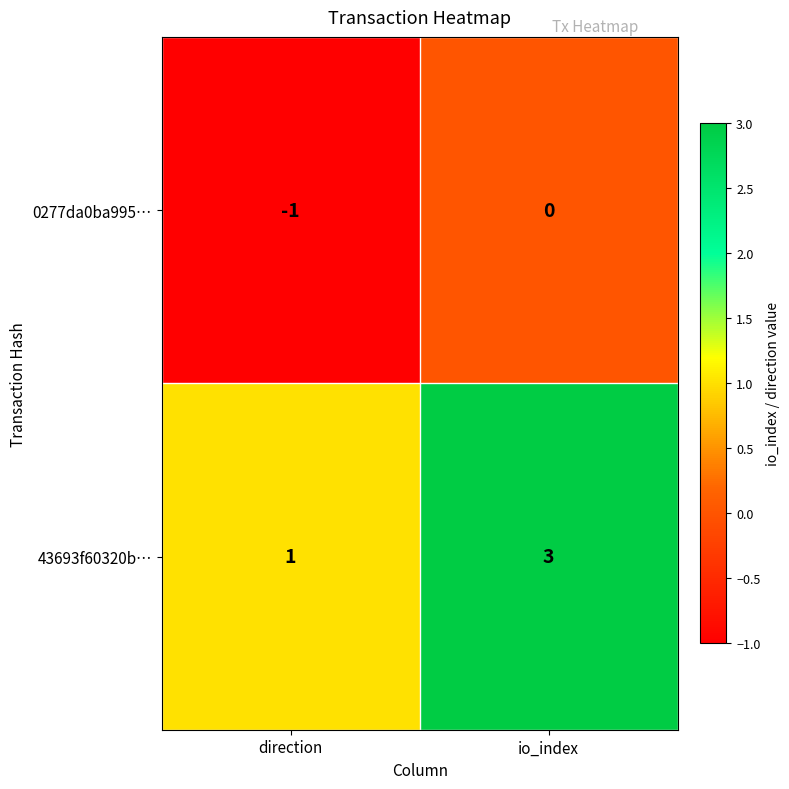

What is the spread (max minus min) of values at io_index?

3